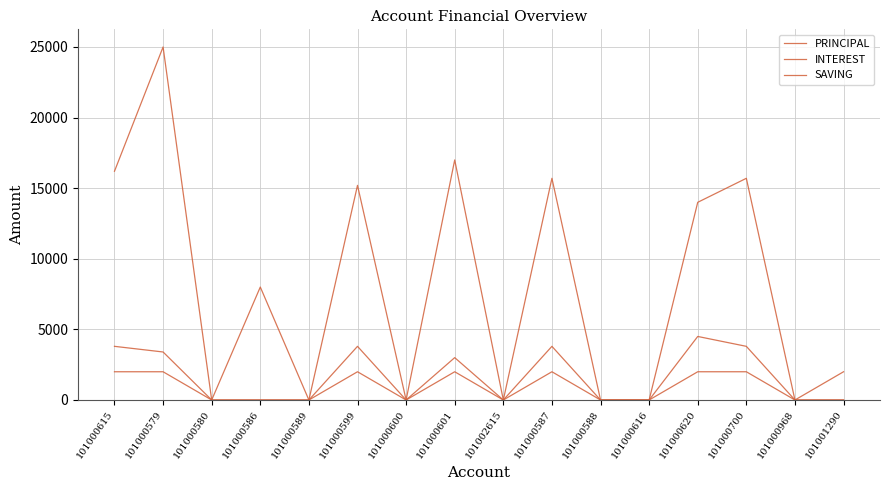

Reading right to left, list all the values displayed in this chart.

PRINCIPAL: 101001290=0	101000968=0	101000700=15700	101000620=14000	101000616=0	101000588=0	101000587=15700	101002615=0	101000601=17000	101000600=0	101000599=15200	101000589=0	101000586=0	101000580=0	101000579=25000	101000615=16200
INTEREST: 101001290=0	101000968=0	101000700=3800	101000620=4500	101000616=0	101000588=0	101000587=3800	101002615=0	101000601=3000	101000600=0	101000599=3800	101000589=0	101000586=0	101000580=0	101000579=3400	101000615=3800
SAVING: 101001290=2000	101000968=0	101000700=2000	101000620=2000	101000616=0	101000588=0	101000587=2000	101002615=0	101000601=2000	101000600=0	101000599=2000	101000589=0	101000586=8000	101000580=0	101000579=2000	101000615=2000